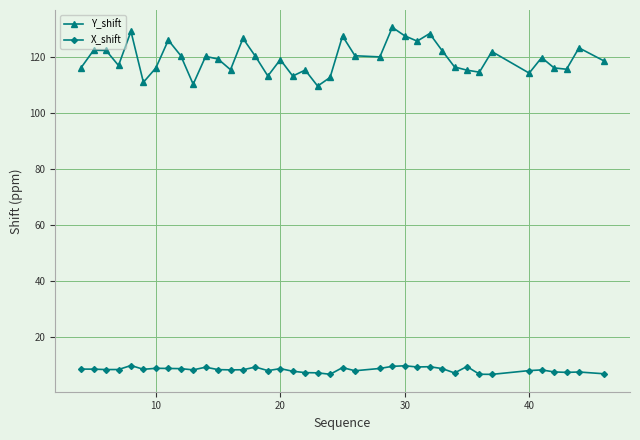

What is the maximum value for X_shift?

9.7